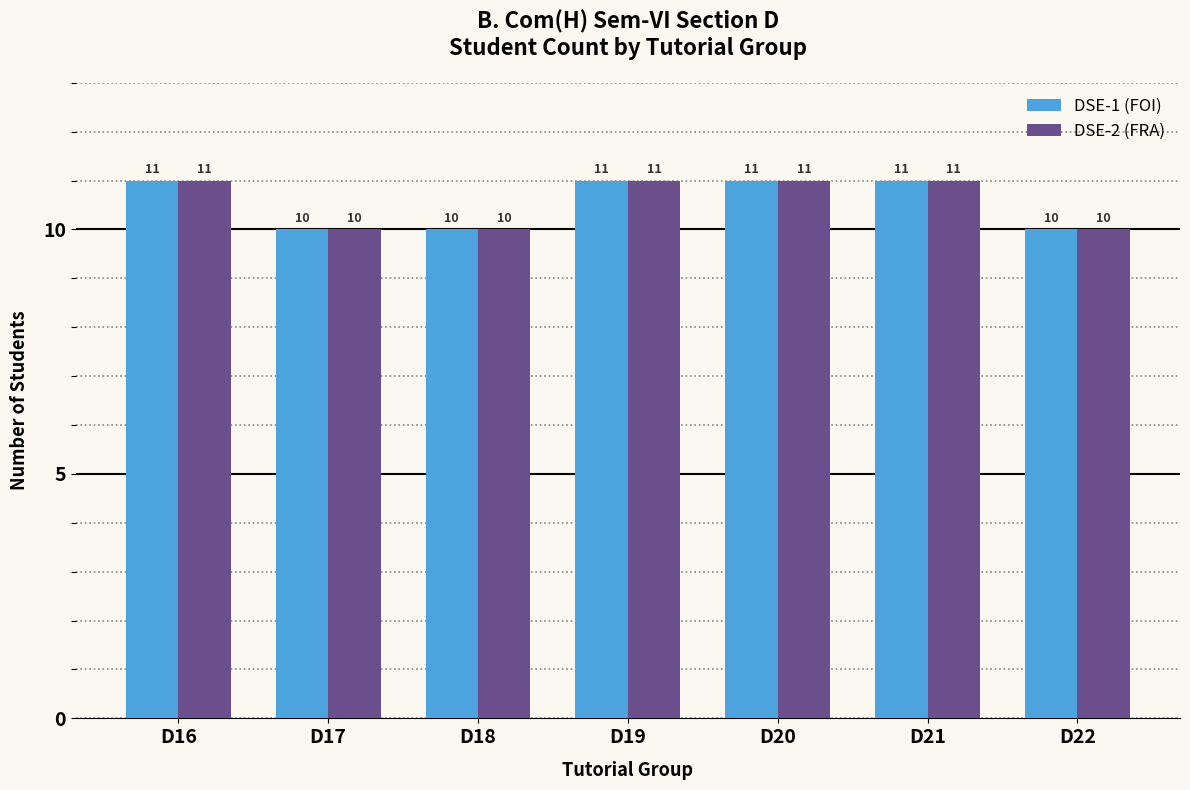

How many DSE-1 (FOI) values are between 10 and 11?

7